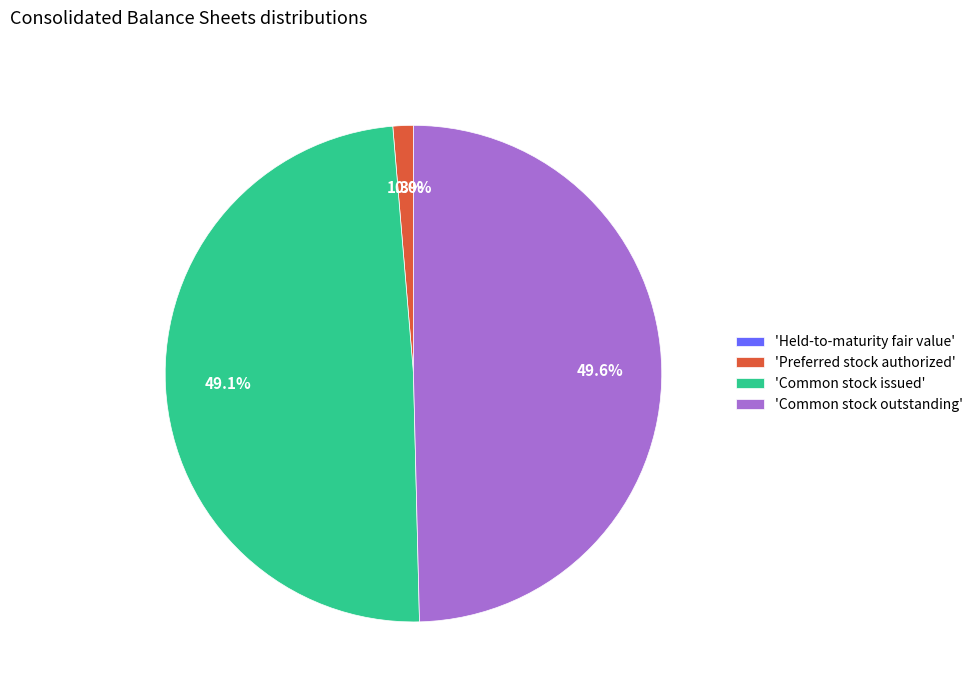

Between 'Common stock outstanding' and 'Preferred stock authorized', which is larger?

'Common stock outstanding'